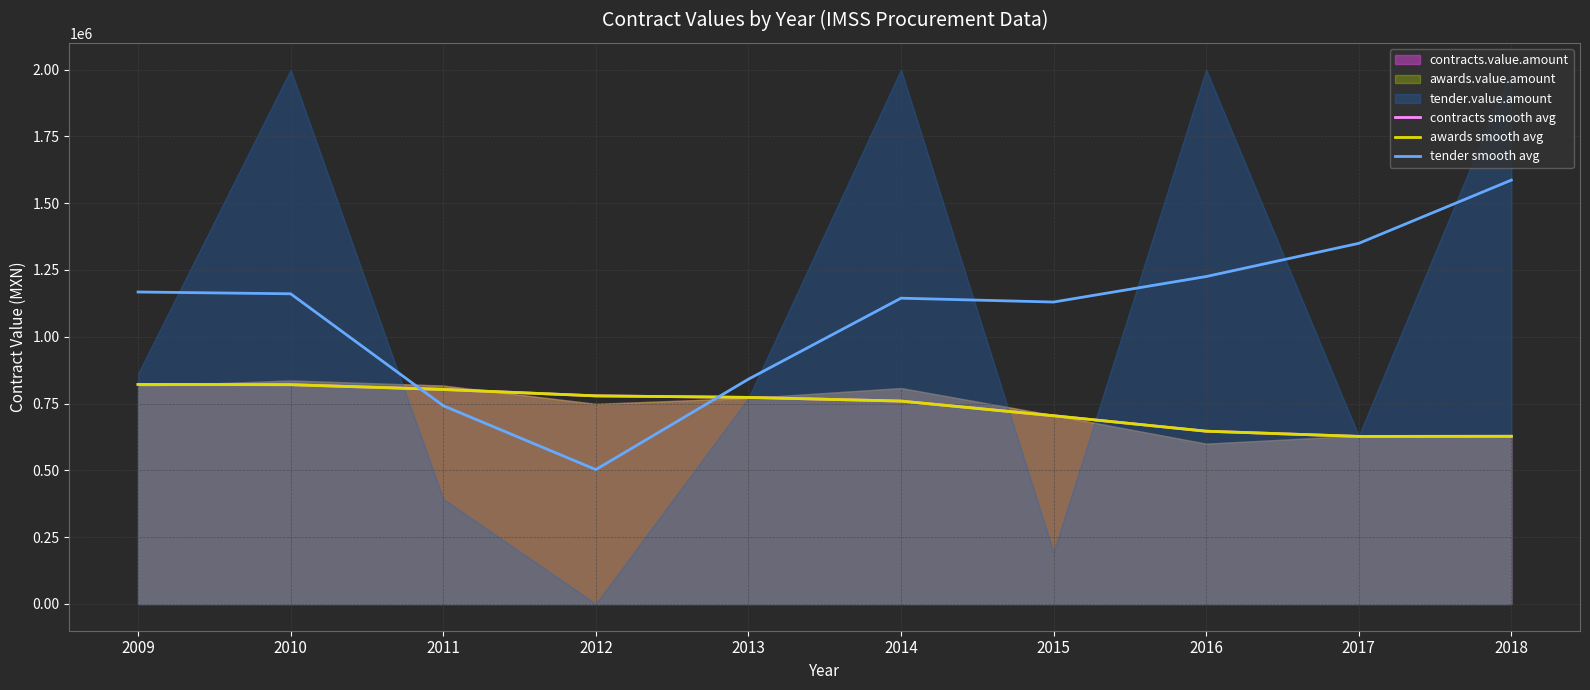

At 2010, list the series in order from largest to smallest.

tender smooth avg, contracts smooth avg, awards smooth avg